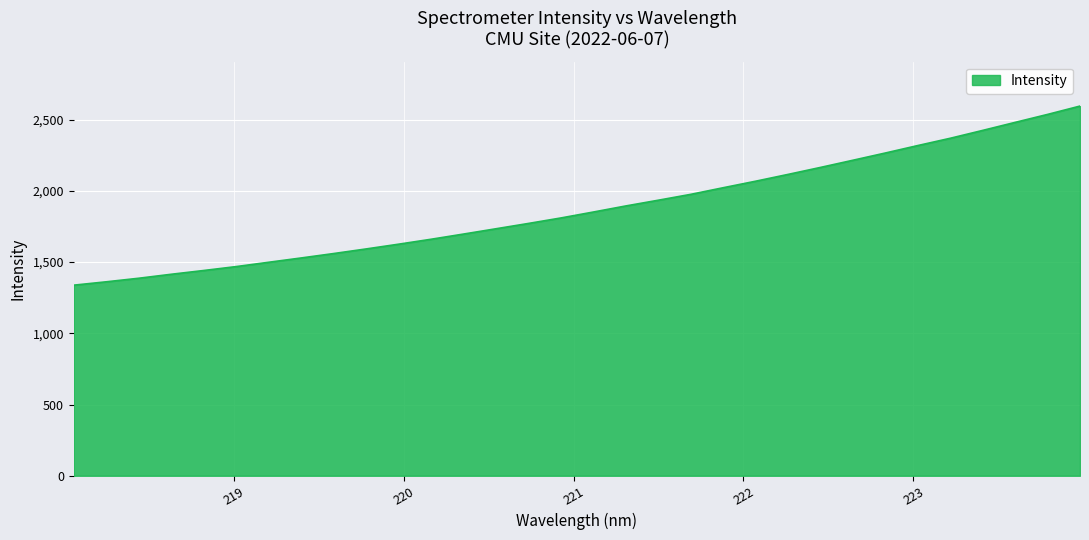

What is the difference between the second highest and minimum values?

1199.0